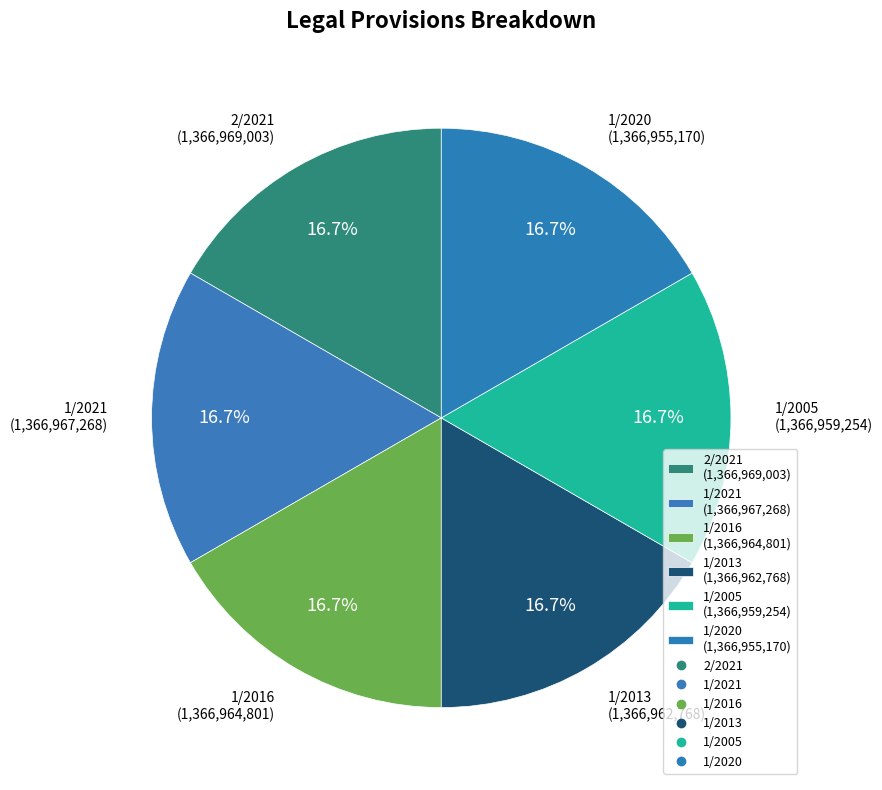

What percentage is NOT represented by 1/2005 (1,366,959,254)?

83.3%